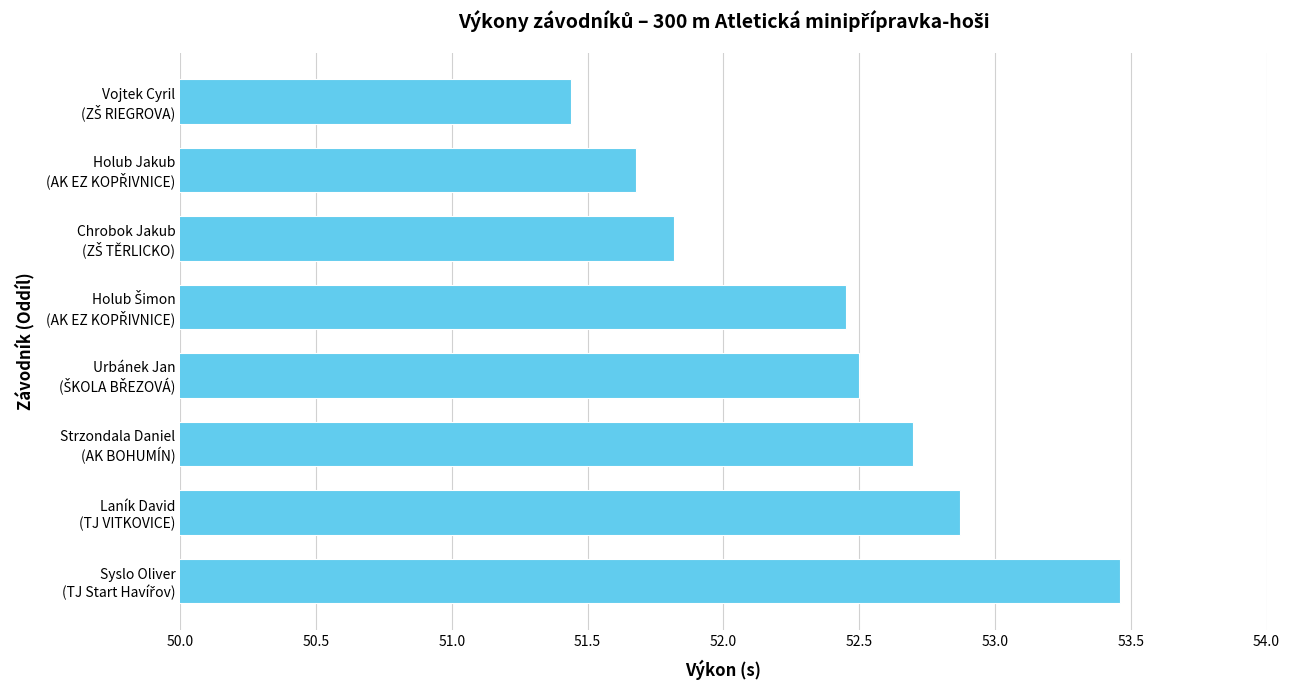

What is the maximum value shown in the chart?

53.5